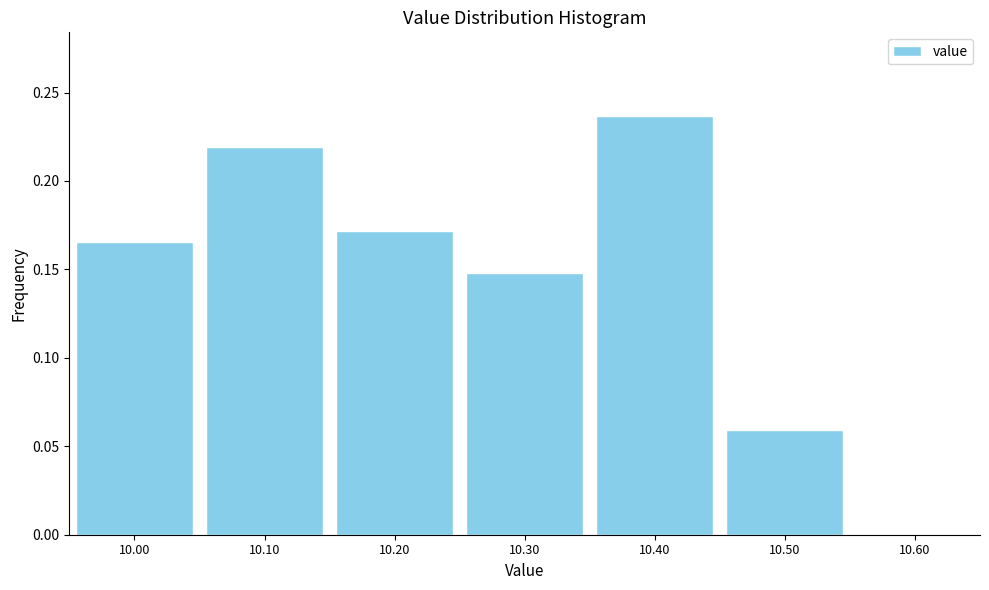

Reading left to right, transcribe this chart: for each bar, give the range it covers on the x-axis and its height. The values are not printed on the chart, so give them approximately, as read against the axis.

9.95 to 10.05: 0.165
10.05 to 10.15: 0.220
10.15 to 10.25: 0.170
10.25 to 10.35: 0.150
10.35 to 10.45: 0.235
10.45 to 10.55: 0.060
10.55 to 10.65: 0